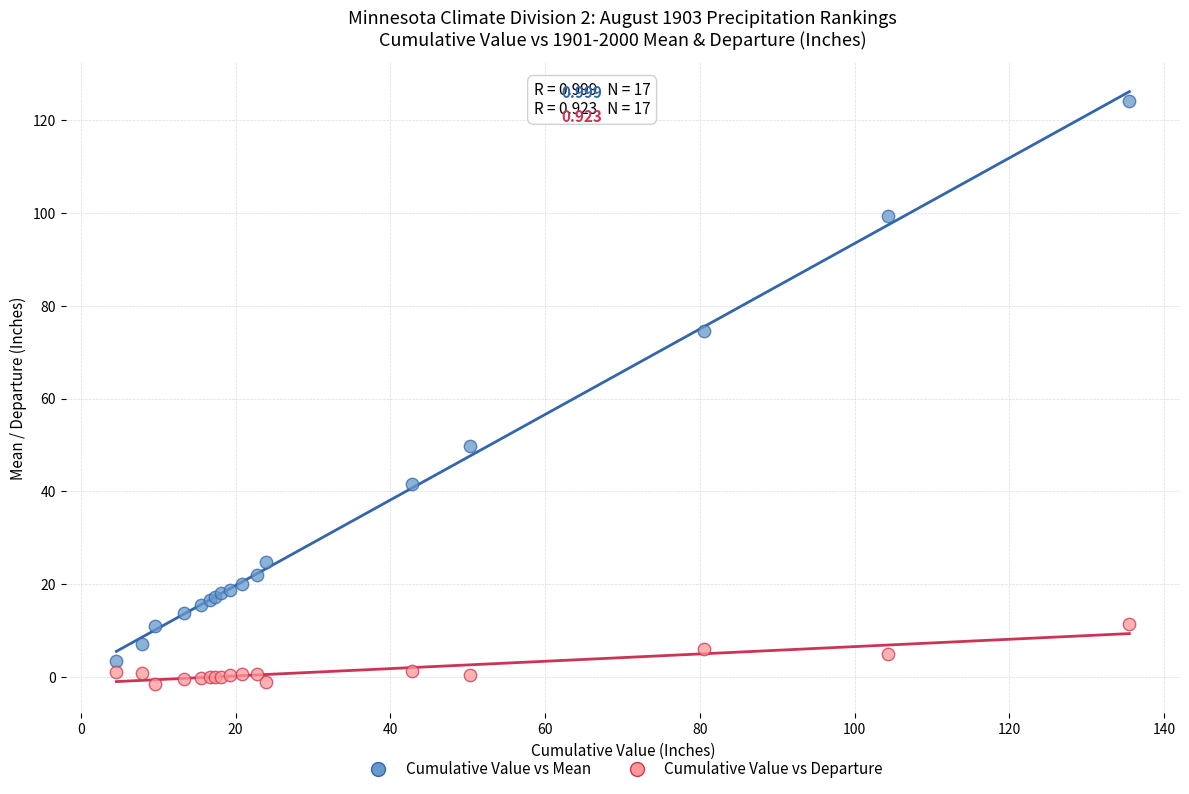

What are all the series names shown in the legend?

Cumulative Value vs Mean, Cumulative Value vs Departure